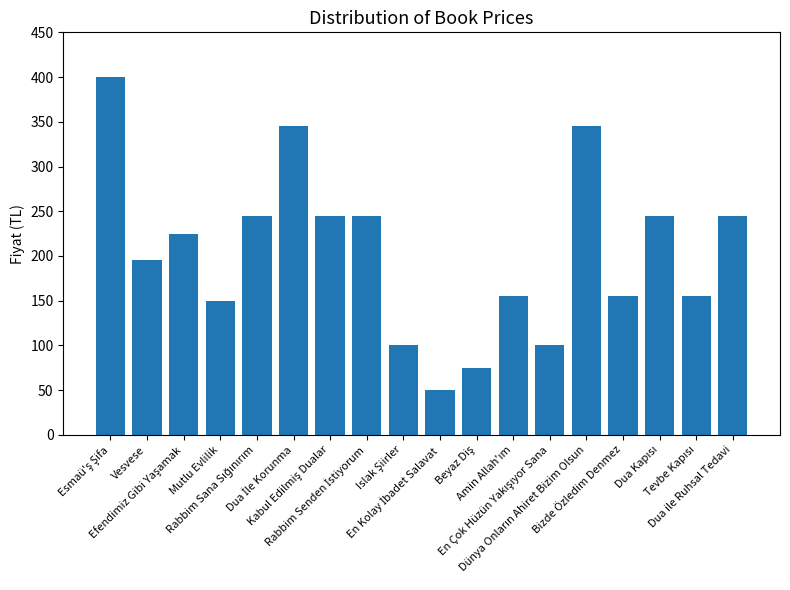

What is the average value?

204